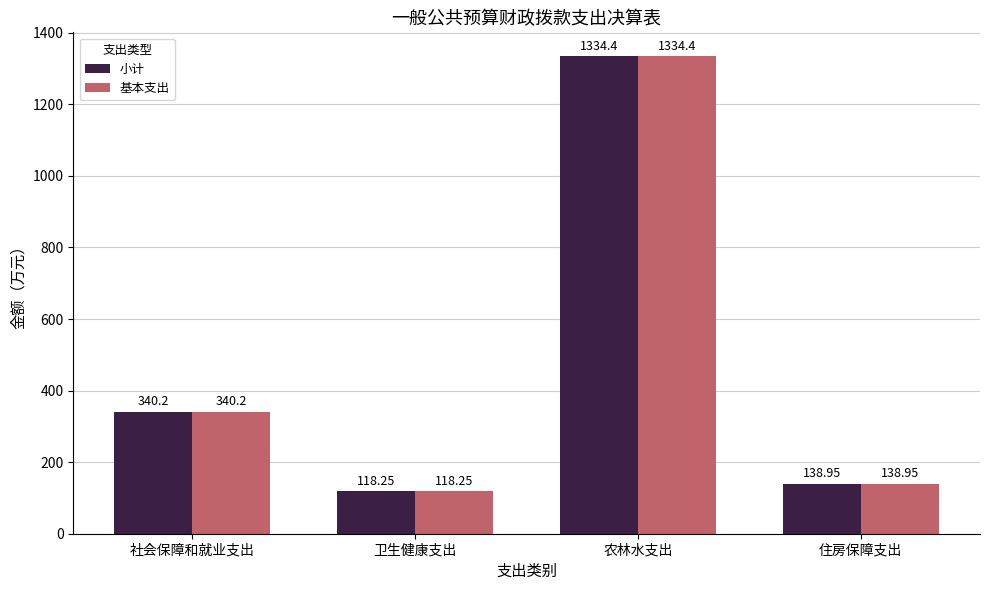

What is the greatest value displayed?

1334.4